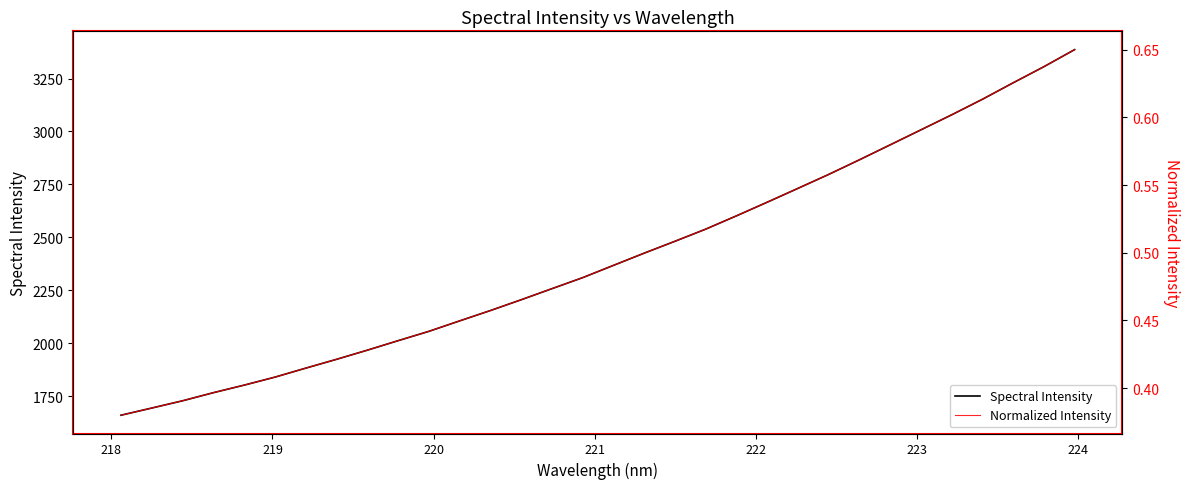

What is the average value of the Normalized Intensity series?

0.5